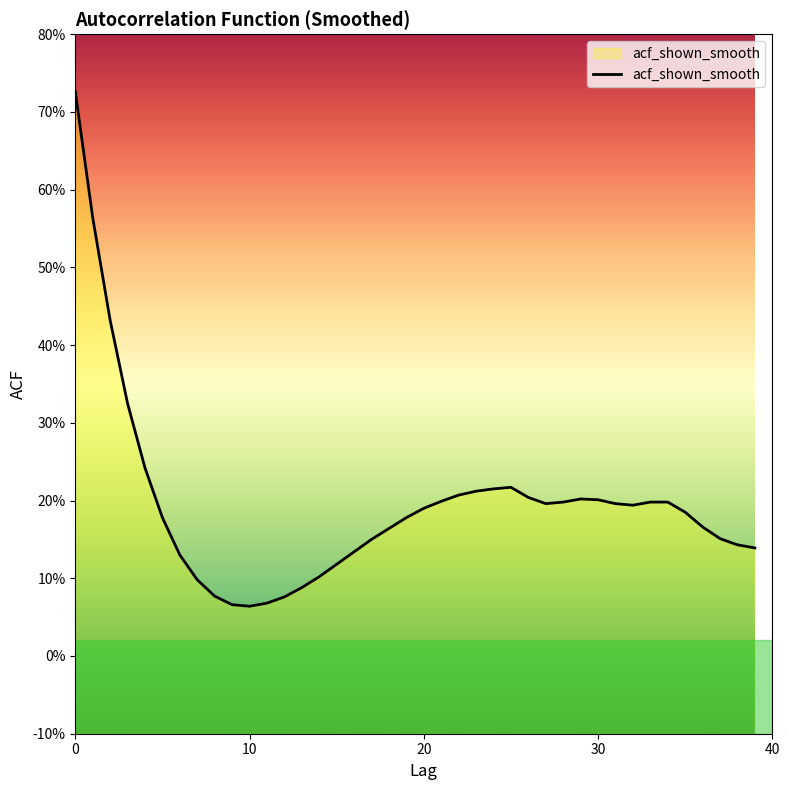

What is the value of the 22nd point from the left?

0.2